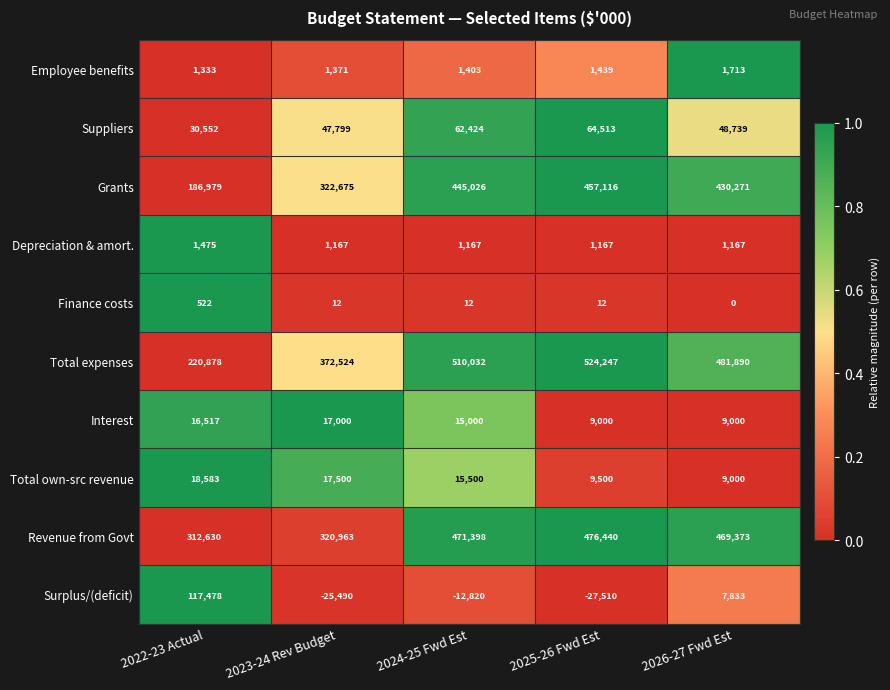

What is the approximate value of Interest at 2022-23 Actual?

16517